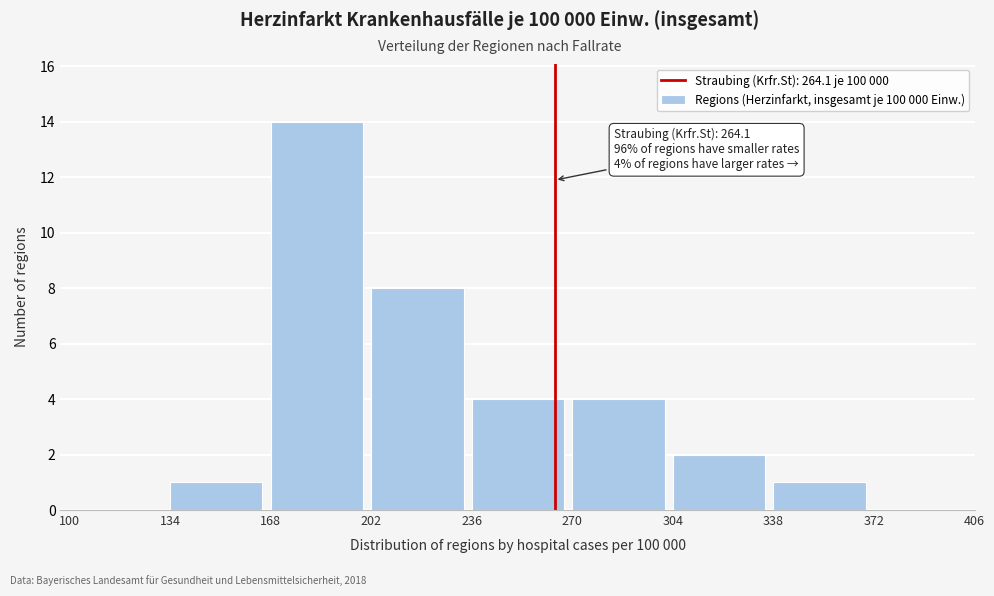

Which range on the x-axis has the tallest bar?

168 to 202